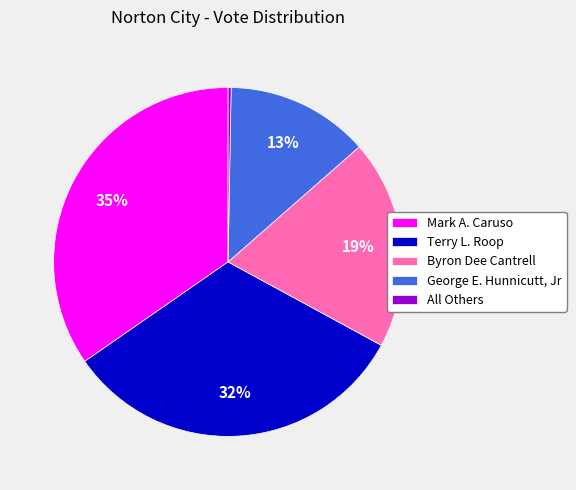

Which slice is the largest?

Mark A. Caruso